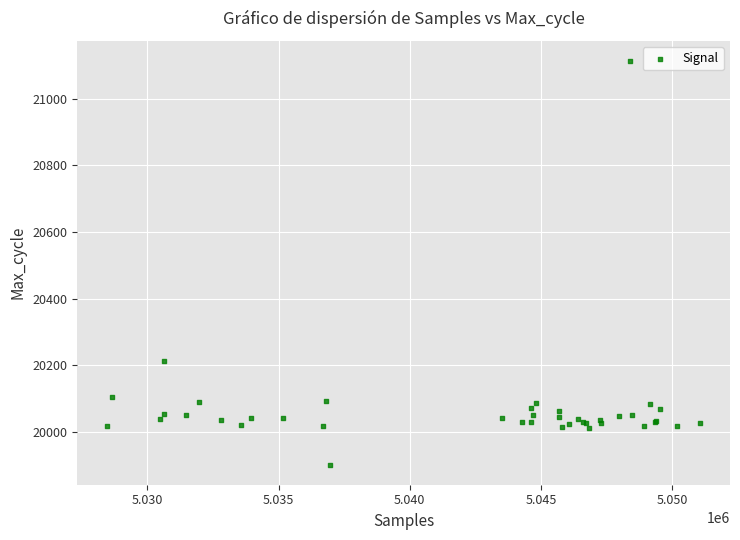

What Y value in the scatter plot is closest to 20507?

20212